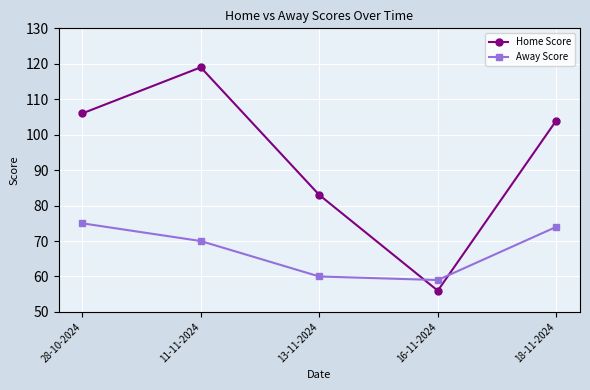

Reading left to right, transcribe all the data shown in this chart.

Home Score: 28-10-2024=106	11-11-2024=119	13-11-2024=83	16-11-2024=56	18-11-2024=104
Away Score: 28-10-2024=75	11-11-2024=70	13-11-2024=60	16-11-2024=59	18-11-2024=74